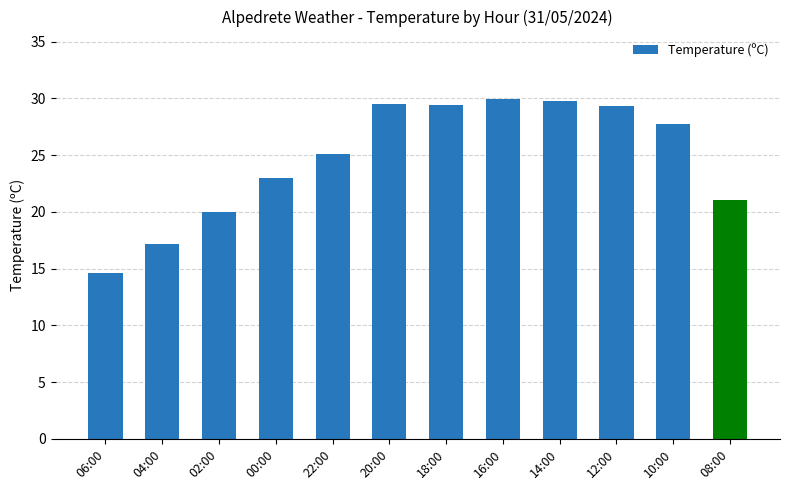

Approximately how many times larger is the value at 02:00 compared to 00:00?

0.9